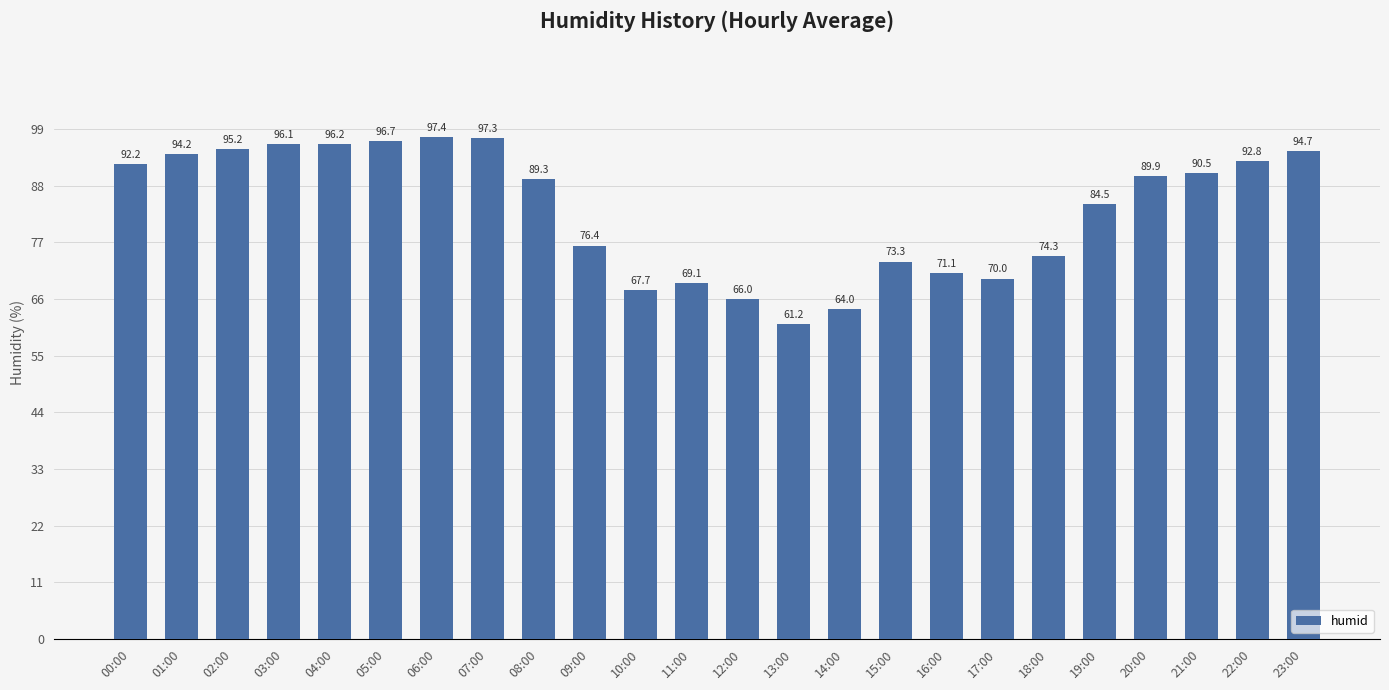

What position from the right is 05:00?

19